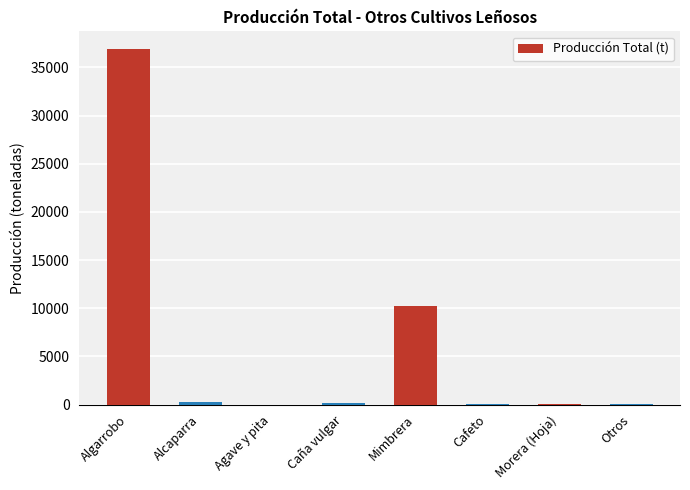

How many series are shown in this chart?

1